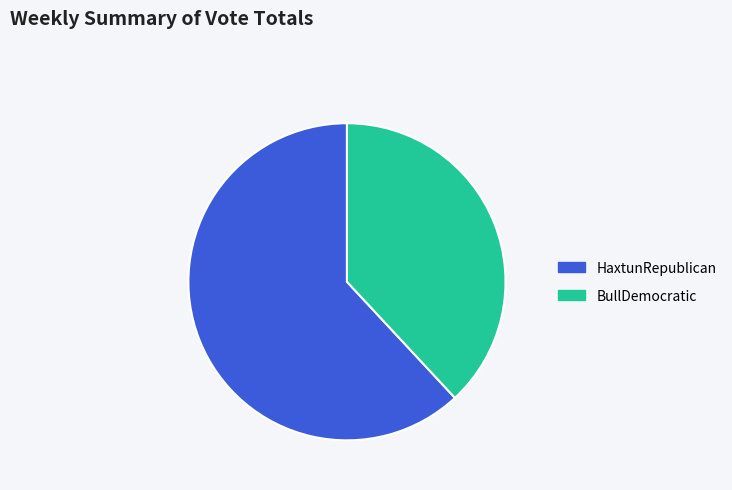

Is it true that BullDemocratic is 38% of the pie?

True